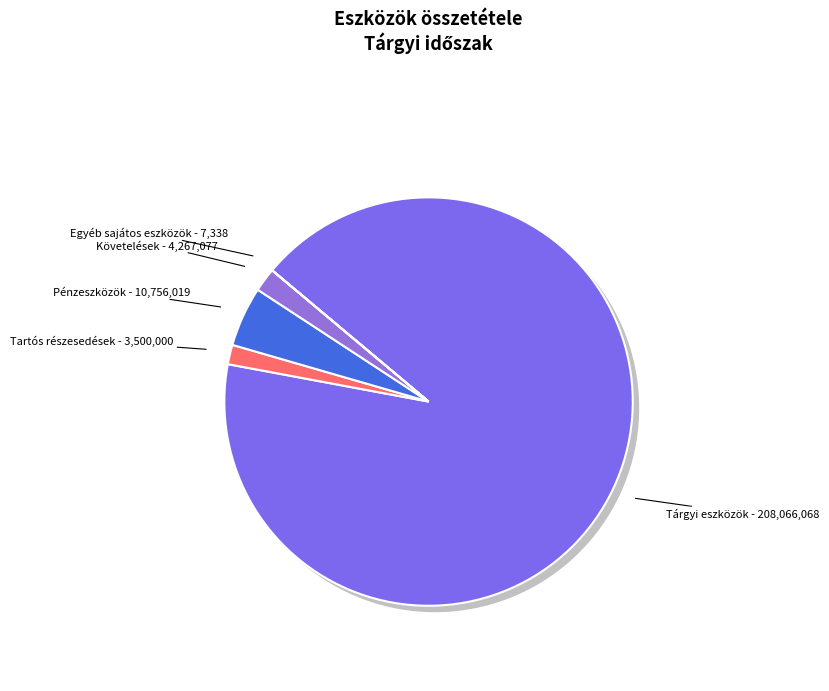

To the nearest percent, what percentage of the pie is Pénzeszközök?

5%